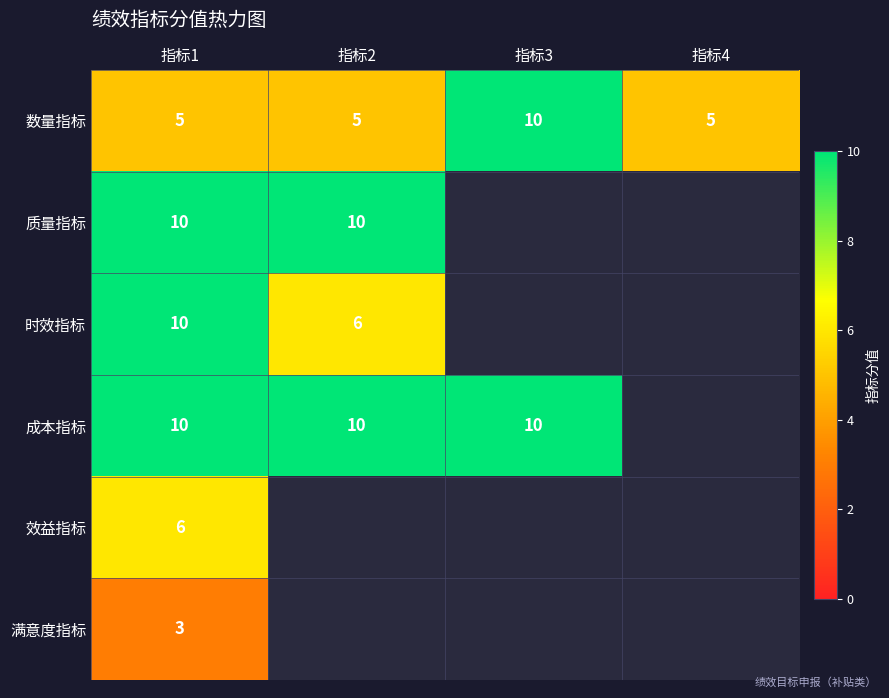

The 时效指标 series shows 15 at 指标1. True or false?

False